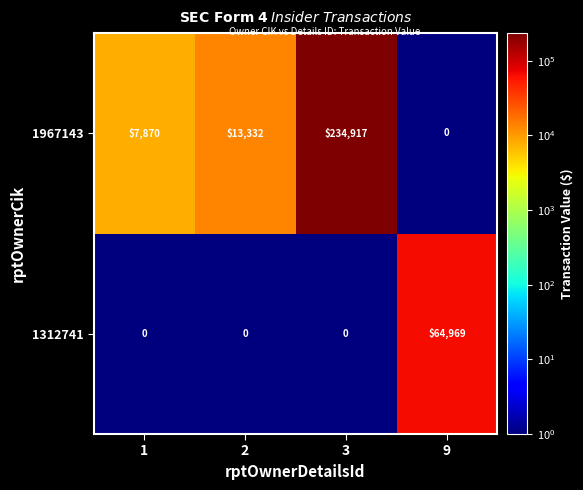

How many series are shown in this chart?

2